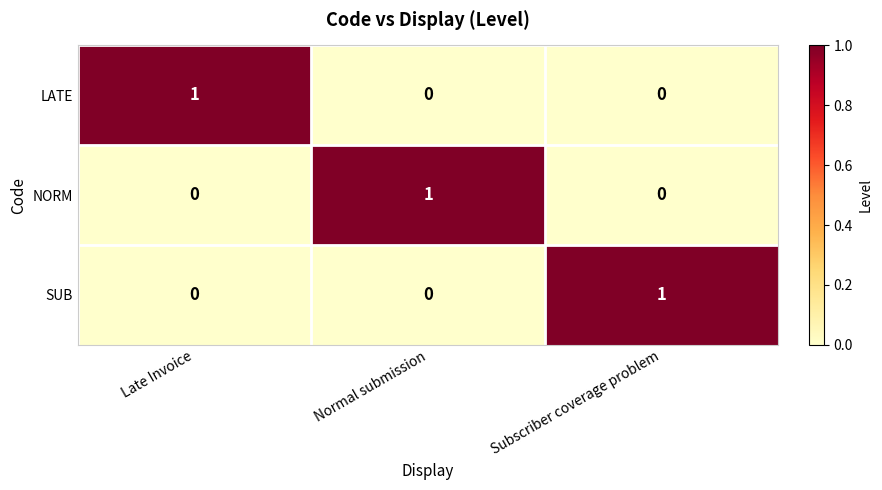

What is the spread (max minus min) of values at Subscriber coverage problem?

1